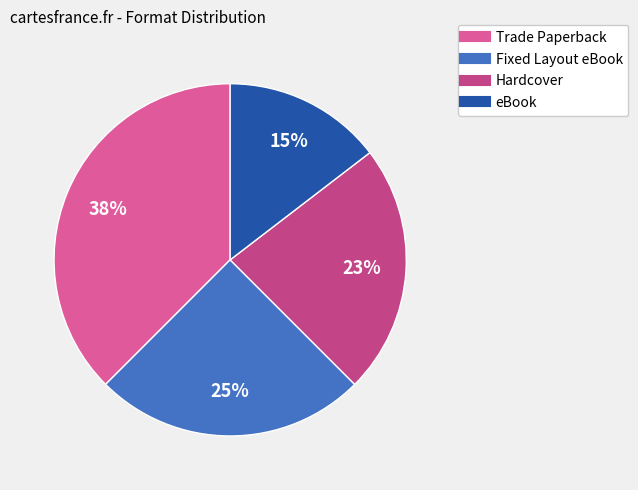

Combined, do Fixed Layout eBook and Hardcover account for over 50%?

No